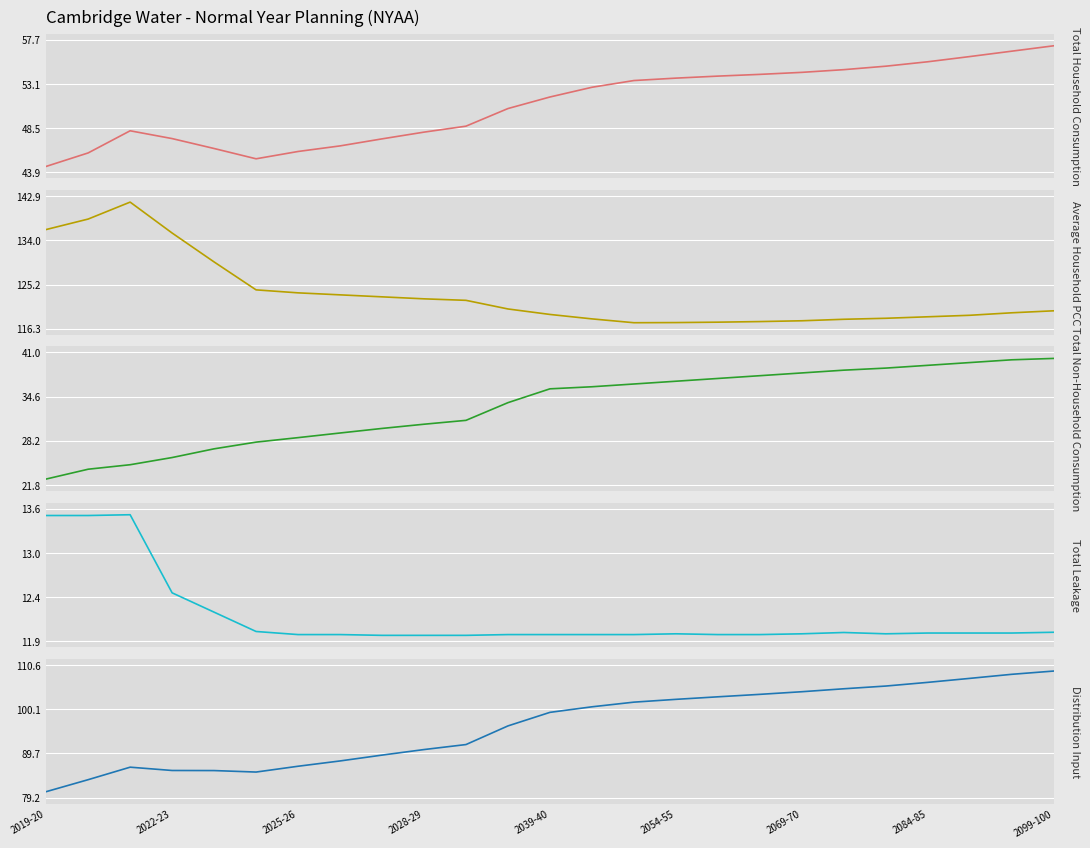

List the series in order of their peak value, lowest first.

Total Leakage (Ml/d), Total Non-Household Consumption (Ml/d), Total Household Consumption (Ml/d), Distribution Input (Ml/d), Average Household PCC (l/h/d)